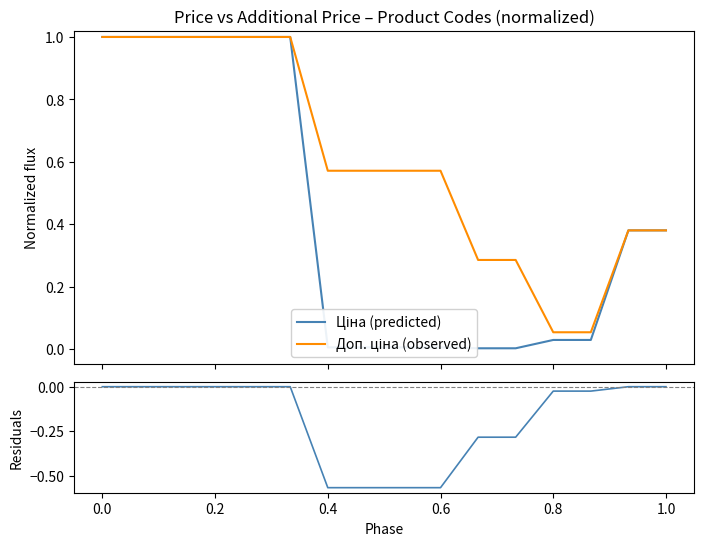

What is the difference between the maximum and minimum values in the Residuals series?

0.6